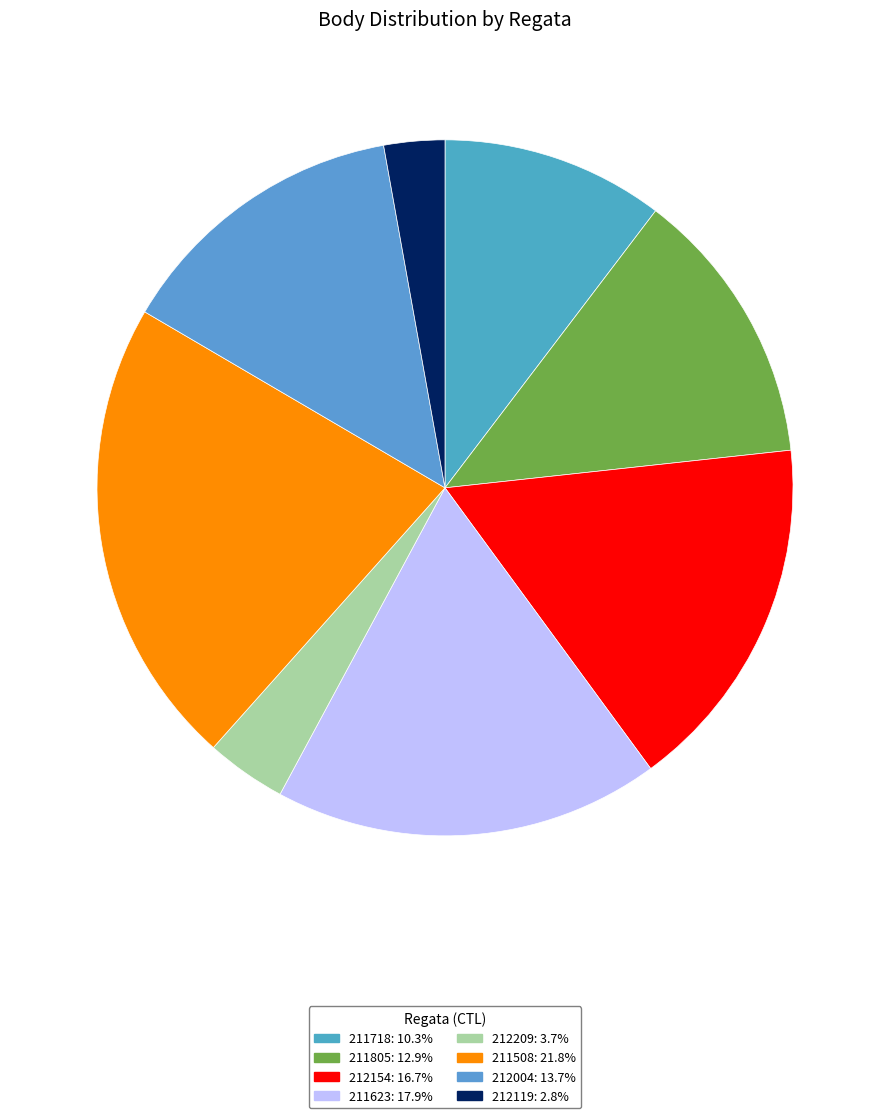

Count the number of slices in the pie.

8